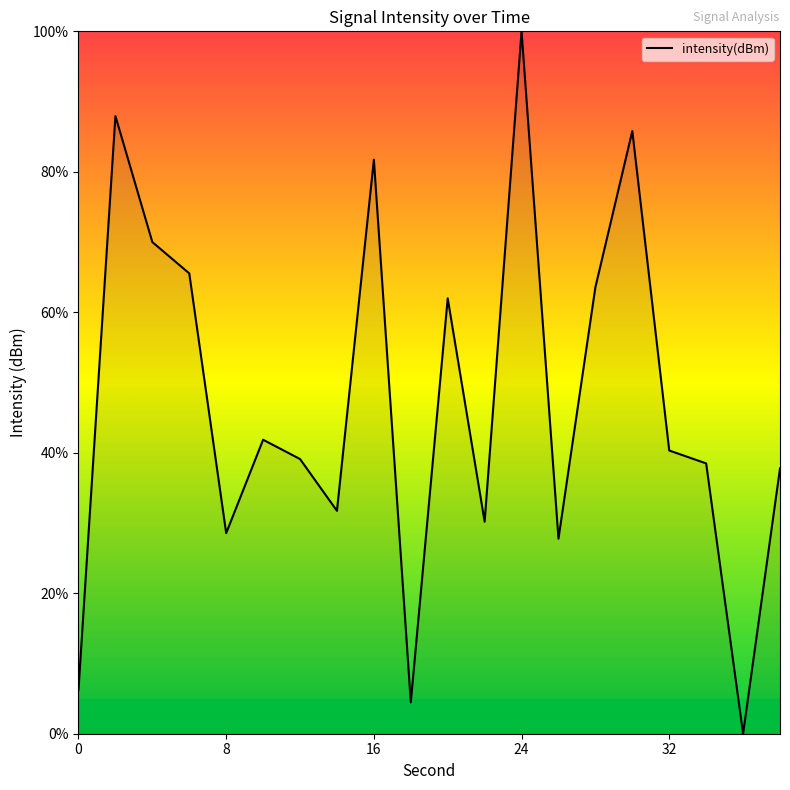

How many values are above zero?

19